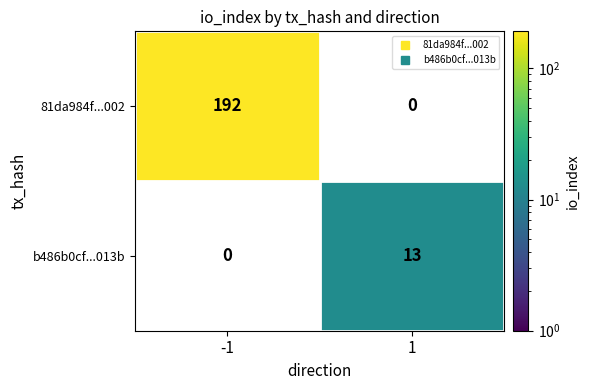

Which category has the lowest value in the b486b0cf...013b series?

-1